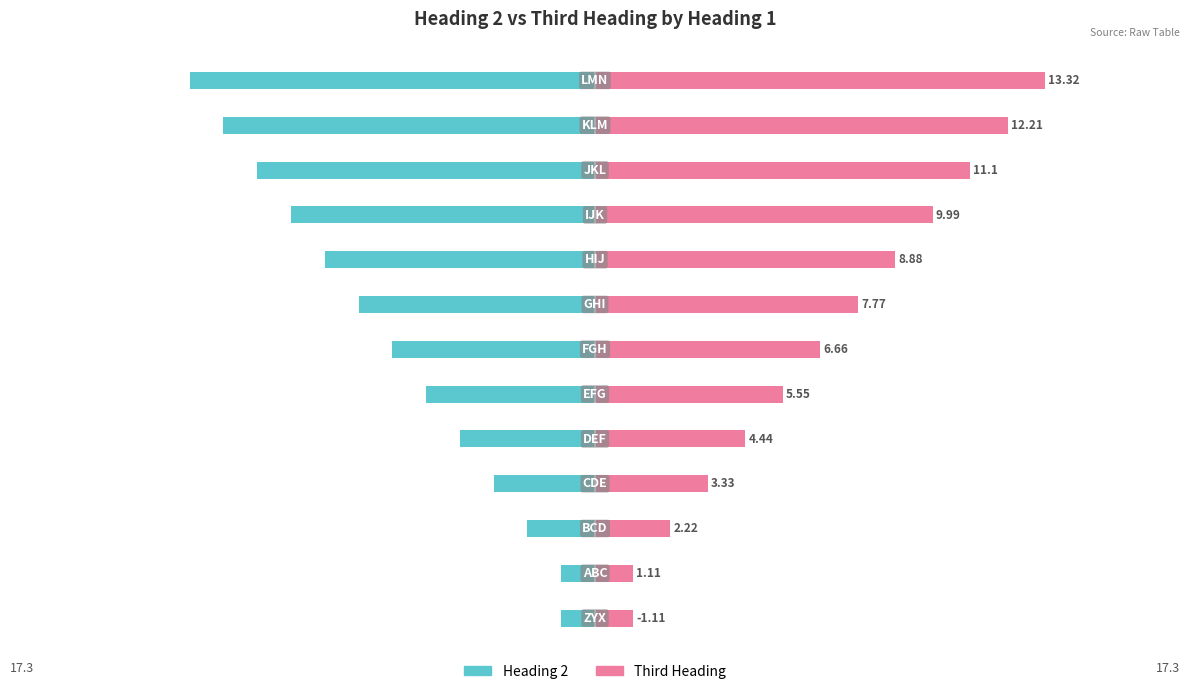

How many series are shown in this chart?

2